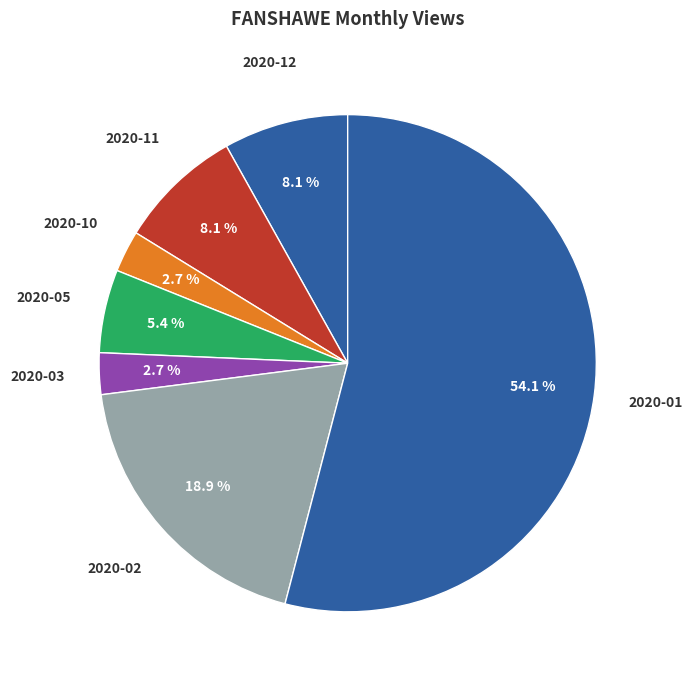

To the nearest percent, what percentage of the pie is 2020-11?

8%